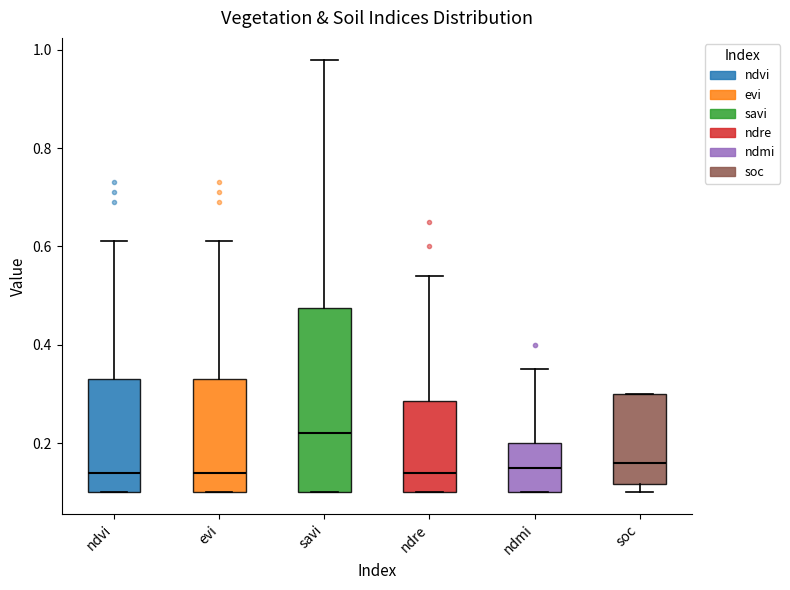

Comparing the boxes themselves (not the whiskers), which one is the tallest?

savi